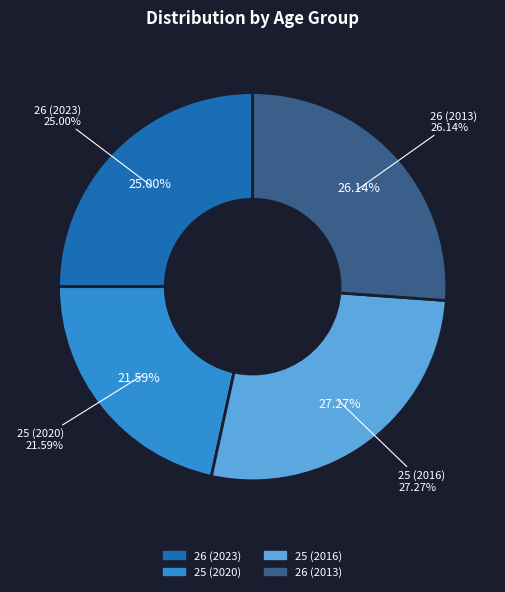

Combined, what portion of the pie is 26 (2023) and 25 (2016)?

52.3%